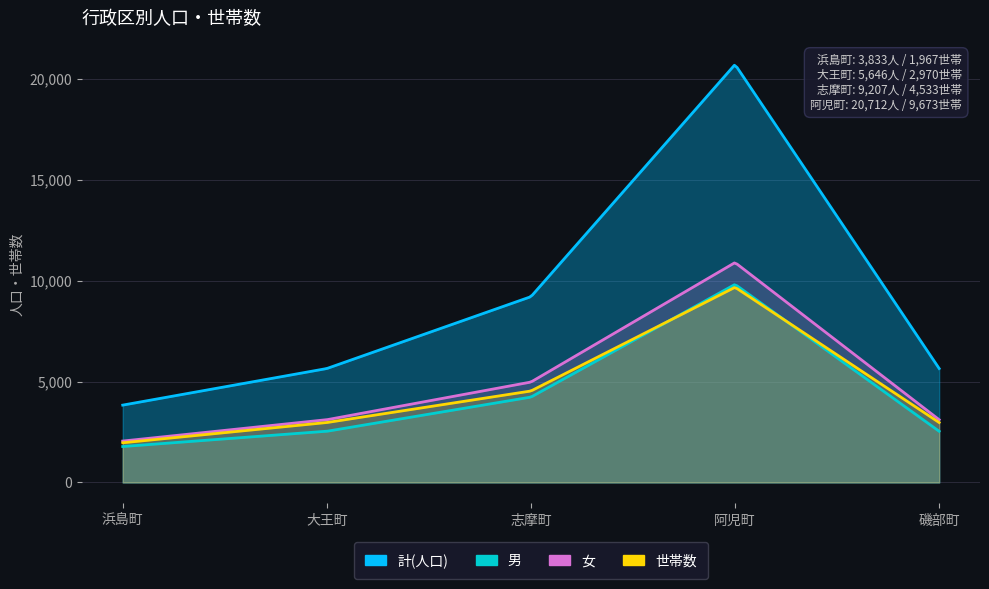

What is the total value across all series at 志摩町?

22947